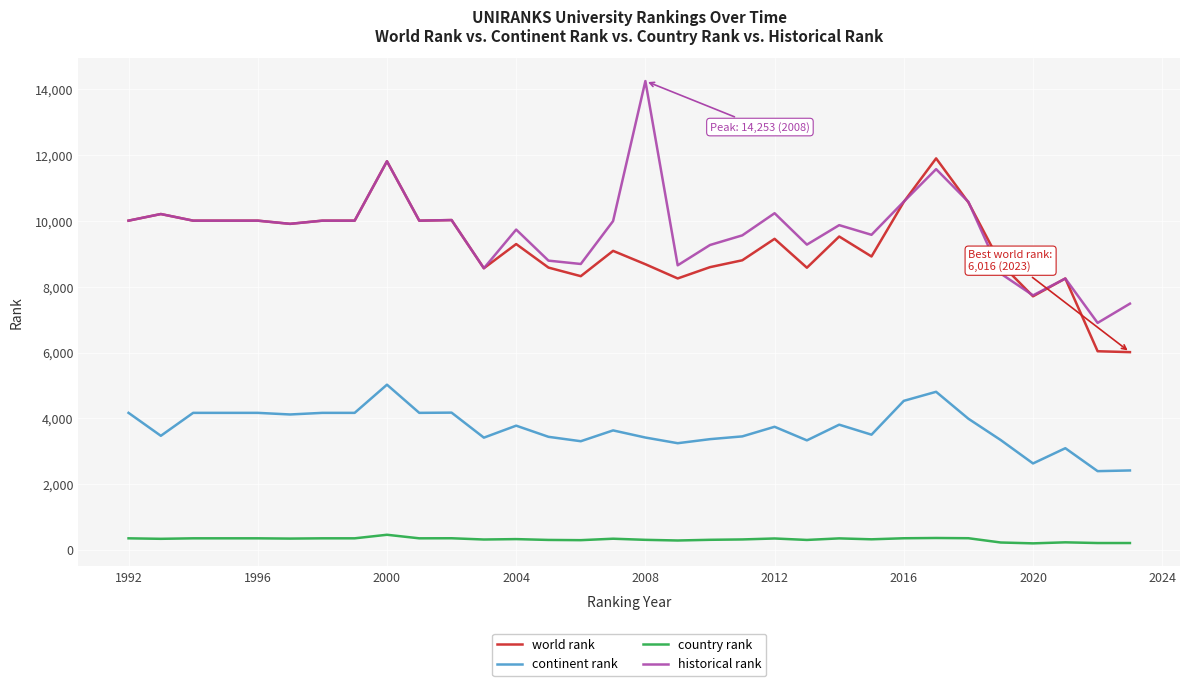

Which series has the largest range (max minus min)?

historical rank